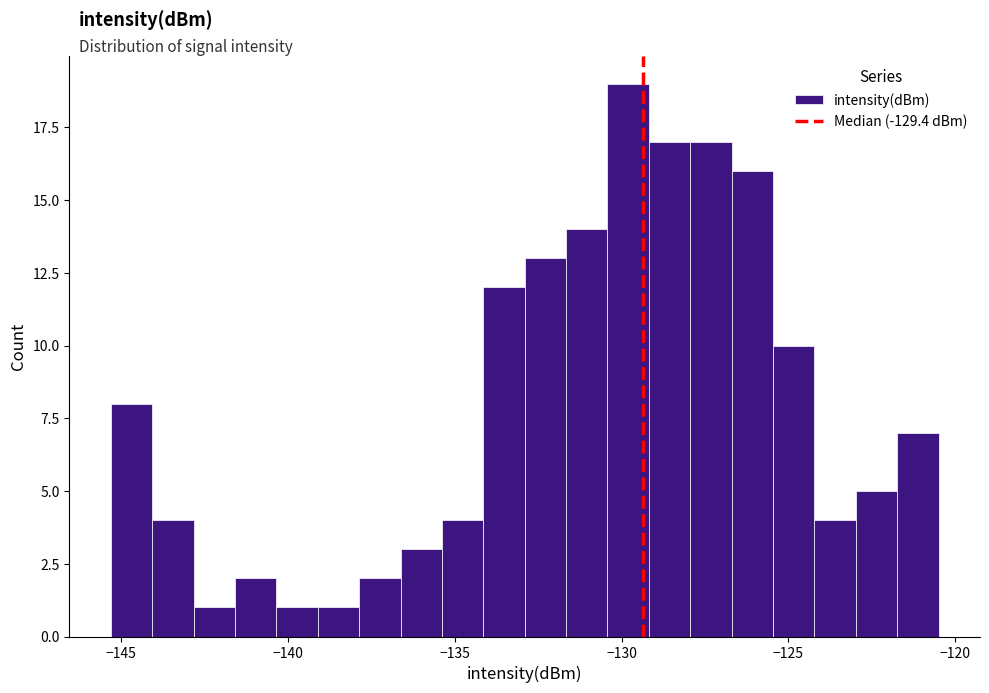

Around what value on the x-axis is the tallest bar? Give the approximate position of its centre, as read against the axis.

-130.0